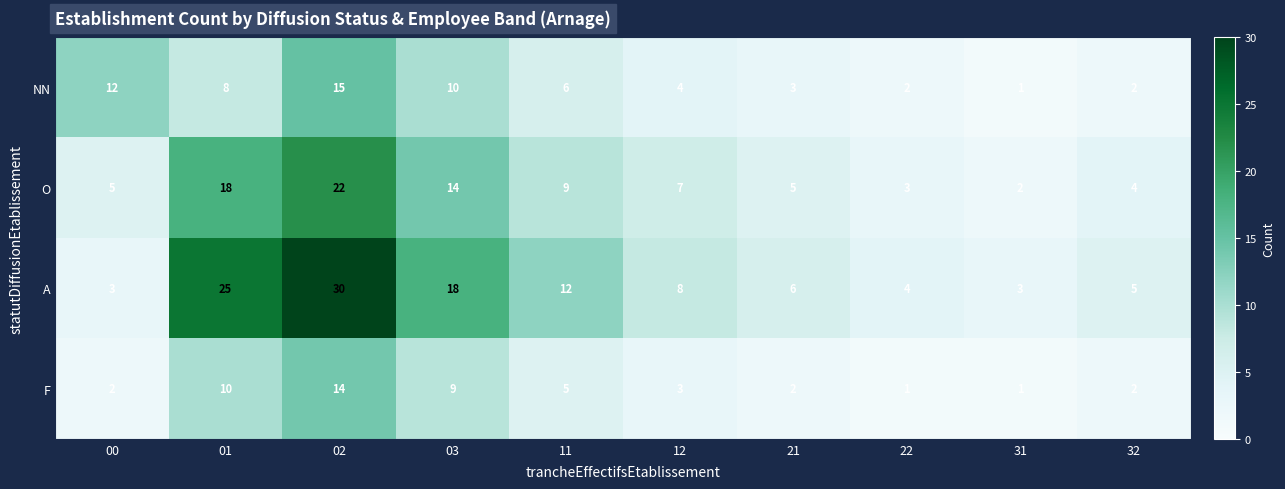

What is the average value of the NN series?

6